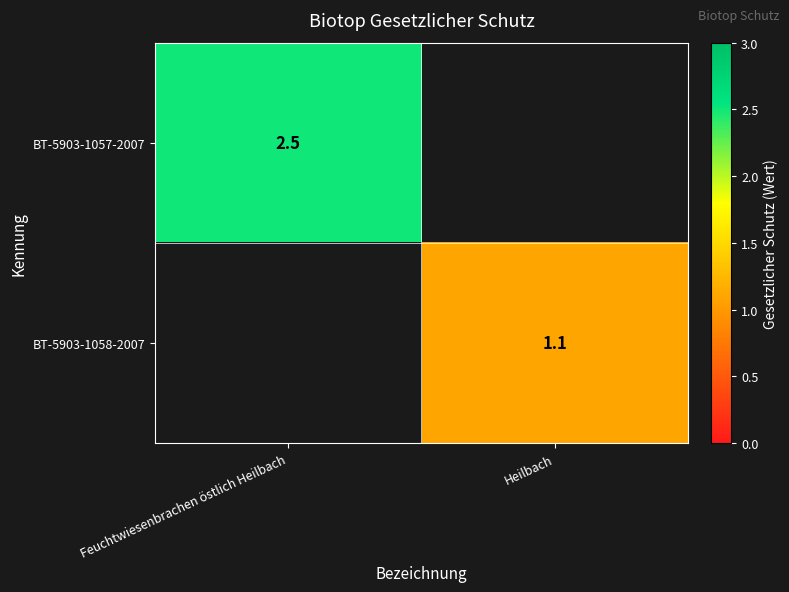

What is the greatest value displayed?

2.5